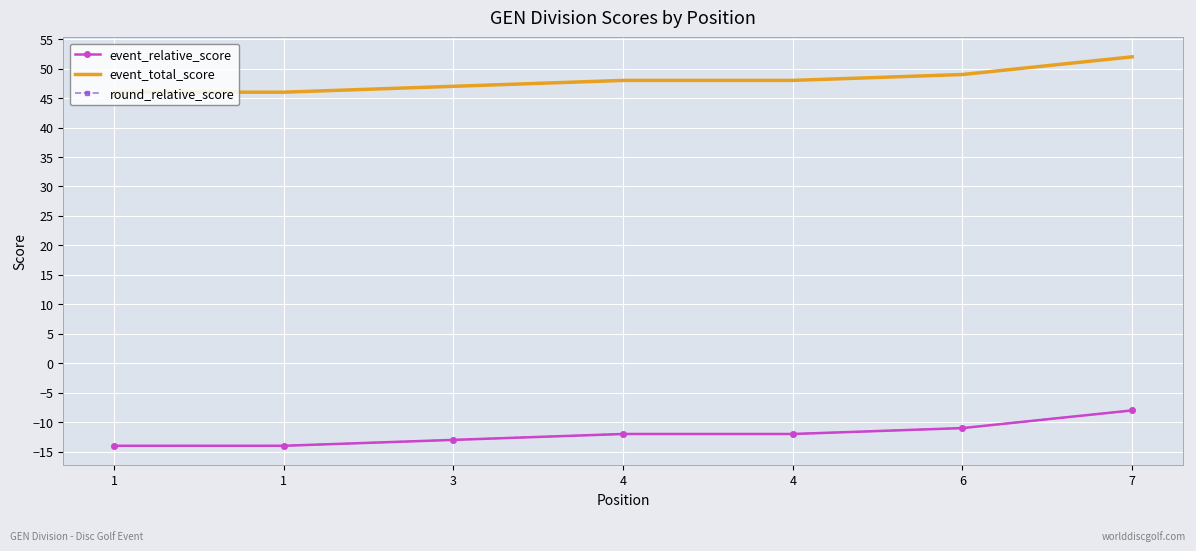

How many data points in event_total_score are less than 48?

3